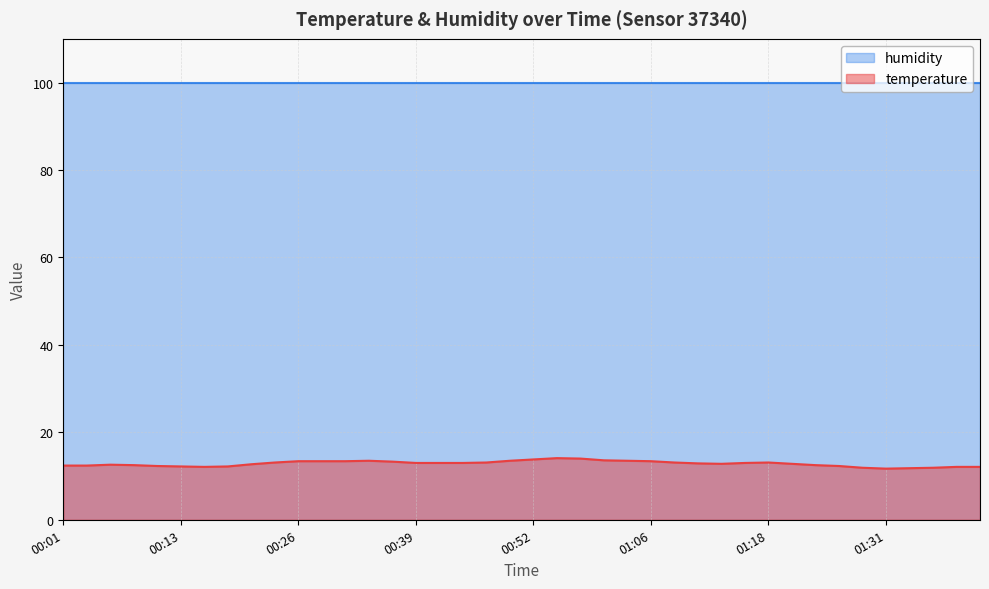

The chart shows a value of 5.5 at 00:21. True or false?

False